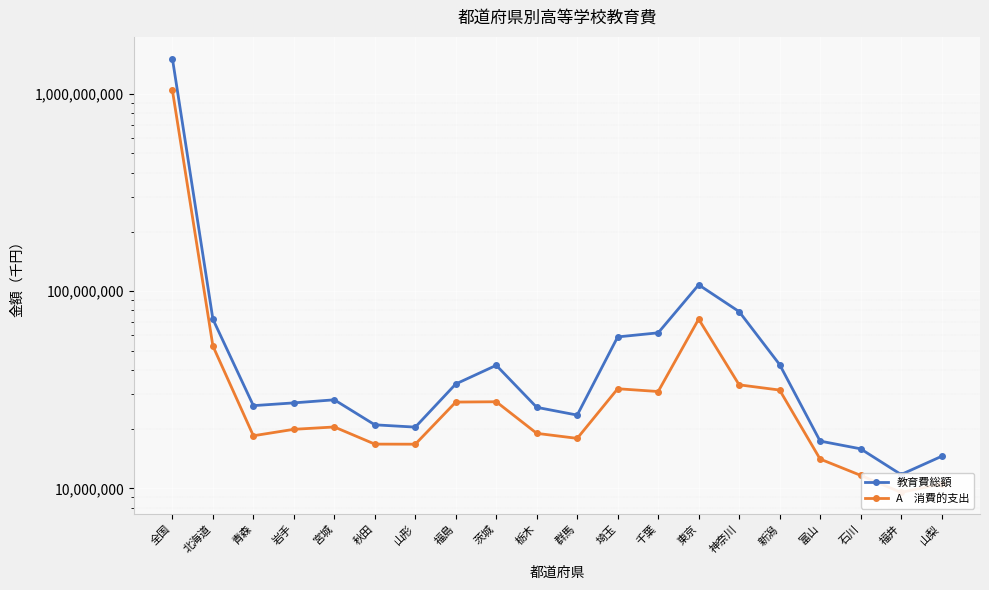

True or false: 教育費総額 and A　消費的支出 cross at least once.

False